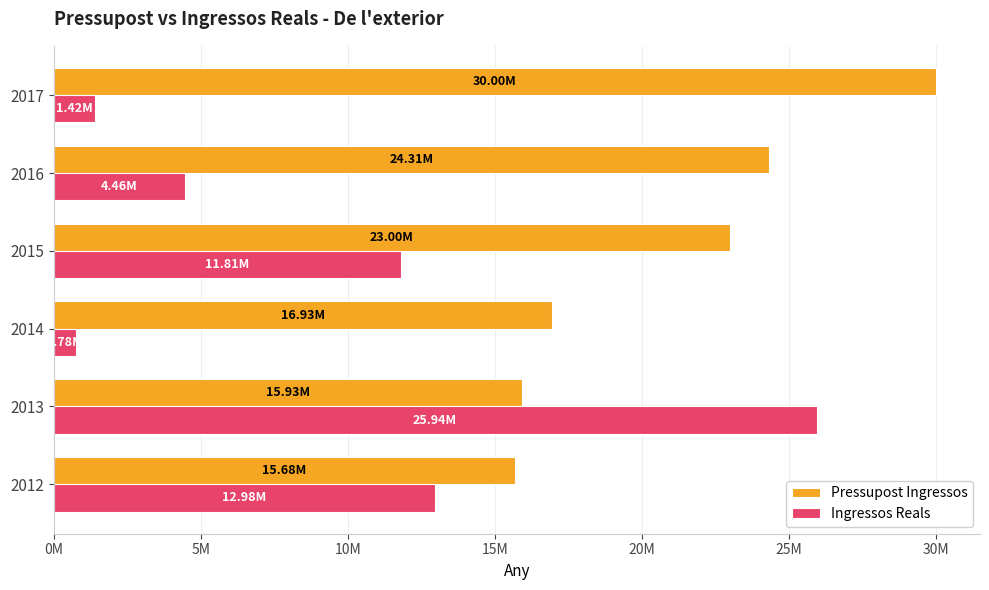

What are all the series names shown in the legend?

Pressupost Ingressos, Ingressos Reals